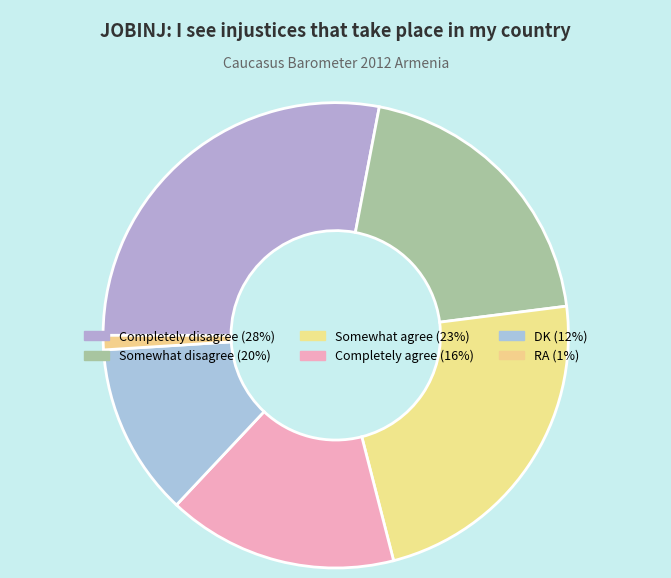

To the nearest percent, what is the combined percentage of Somewhat agree and RA?

24%